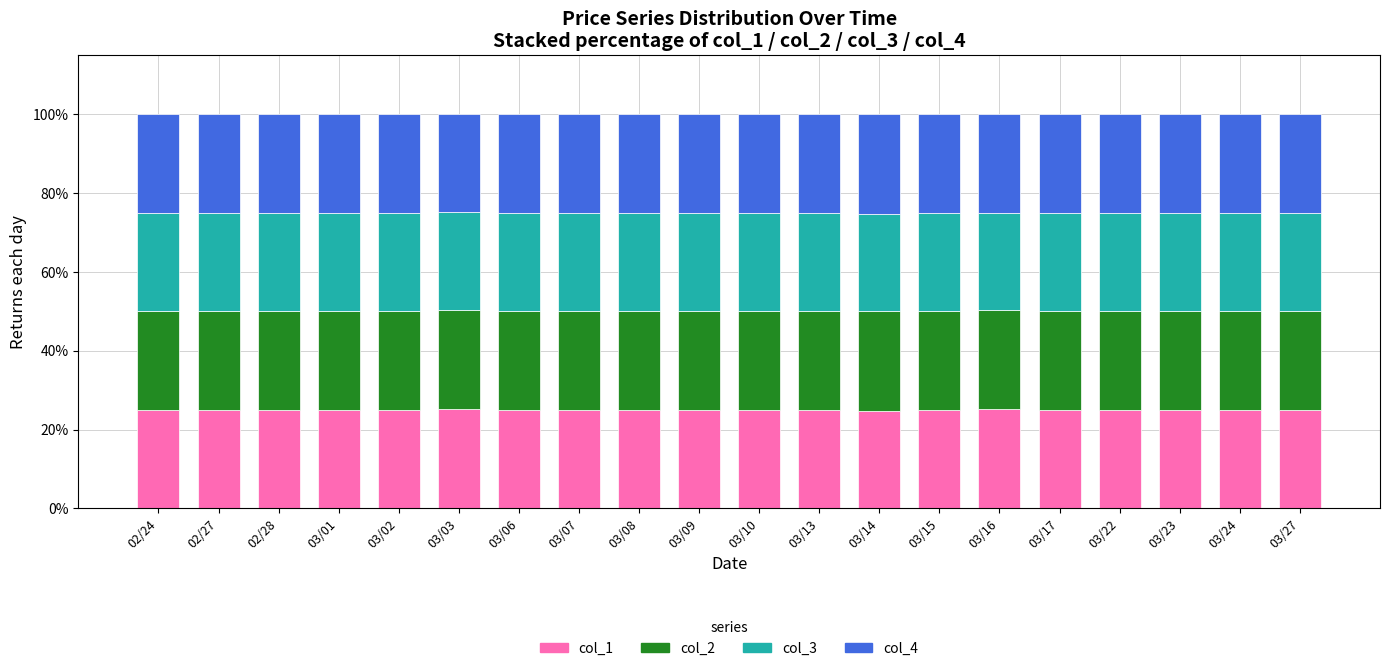

Count the number of data series in this chart.

4